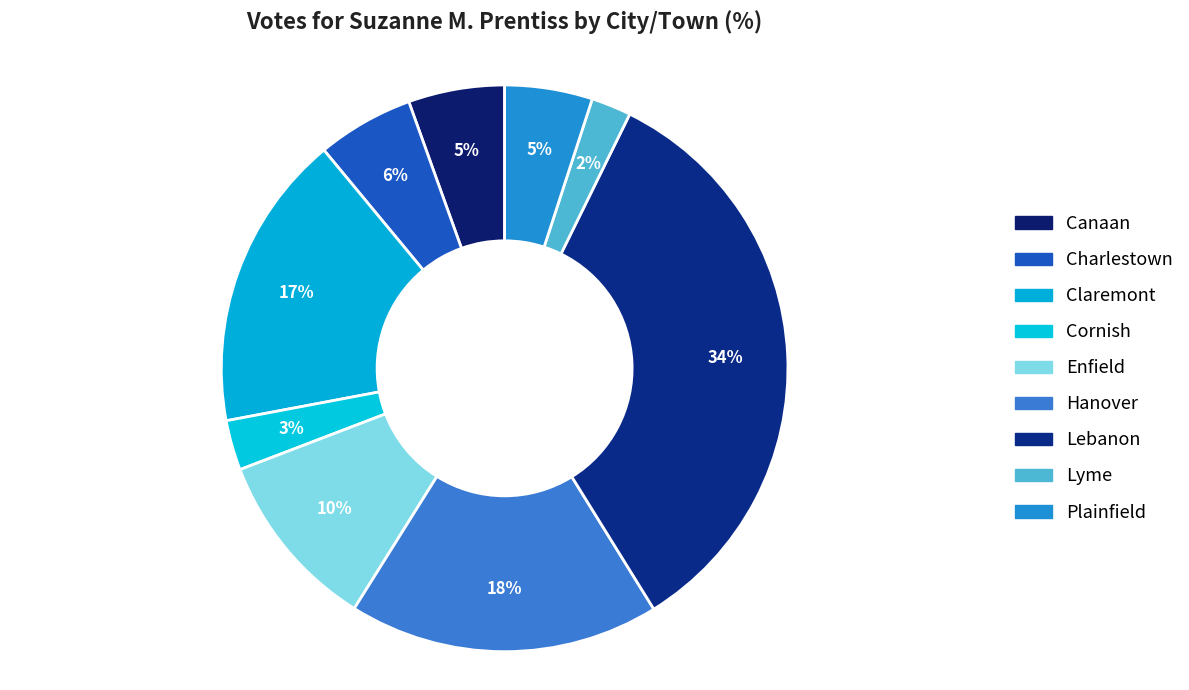

What is the ratio of the value at Lebanon to the value at Enfield?

3.3